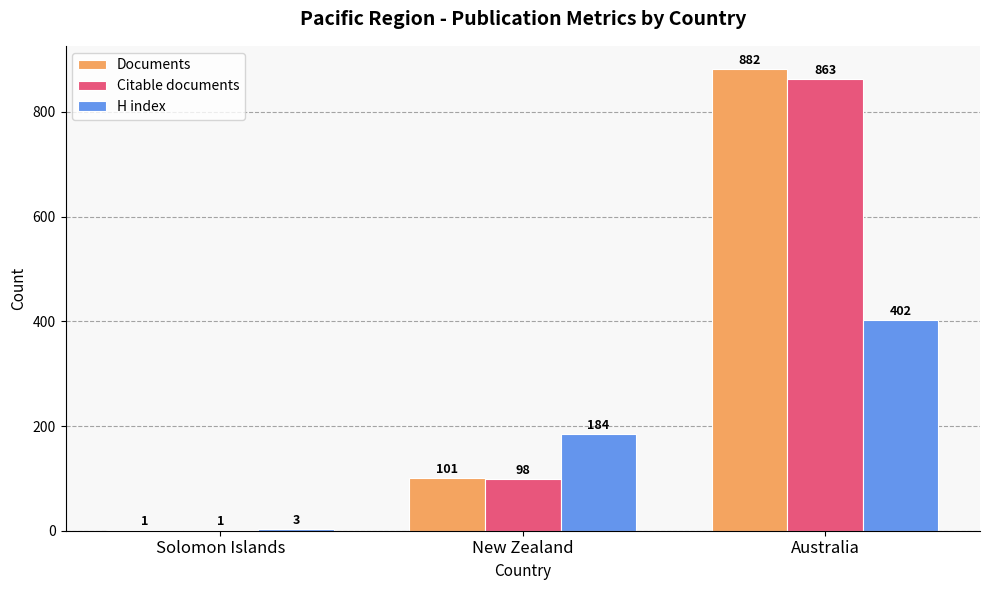

Which series has the widest spread of values?

Documents